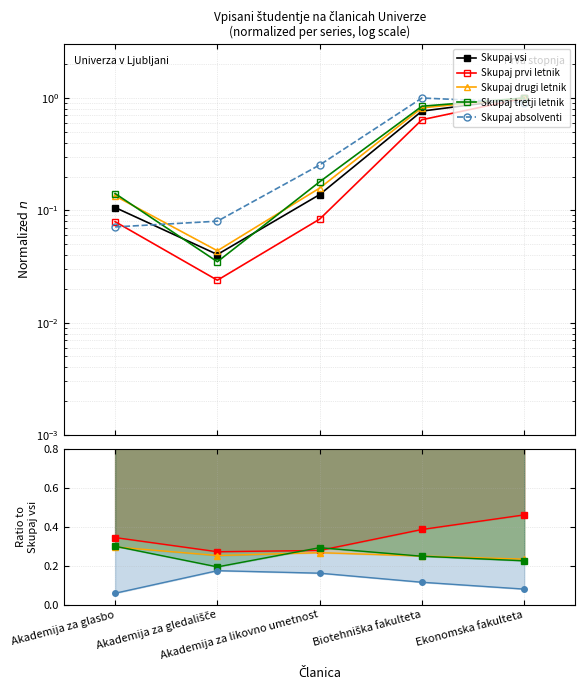

What is the sum of the Skupaj absolventi values at Akademija za gledališče and Akademija za glasbo?

0.2